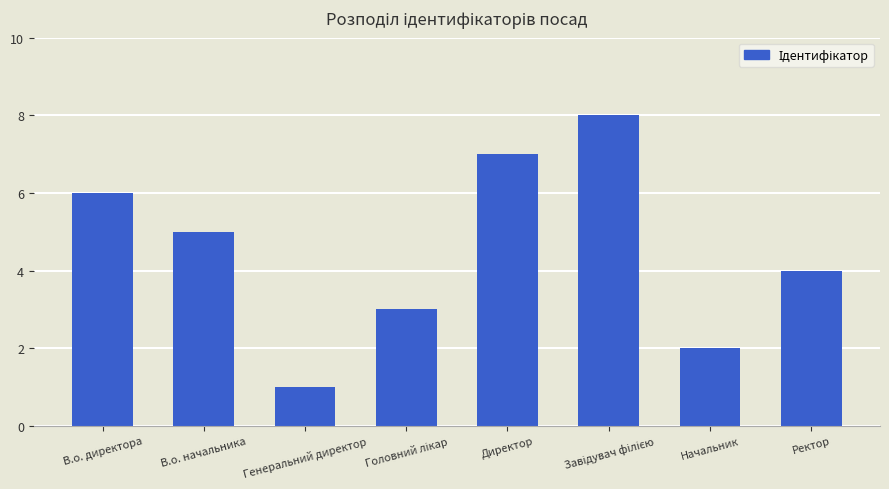

What is the label of the 7th bar from the left?

Начальник